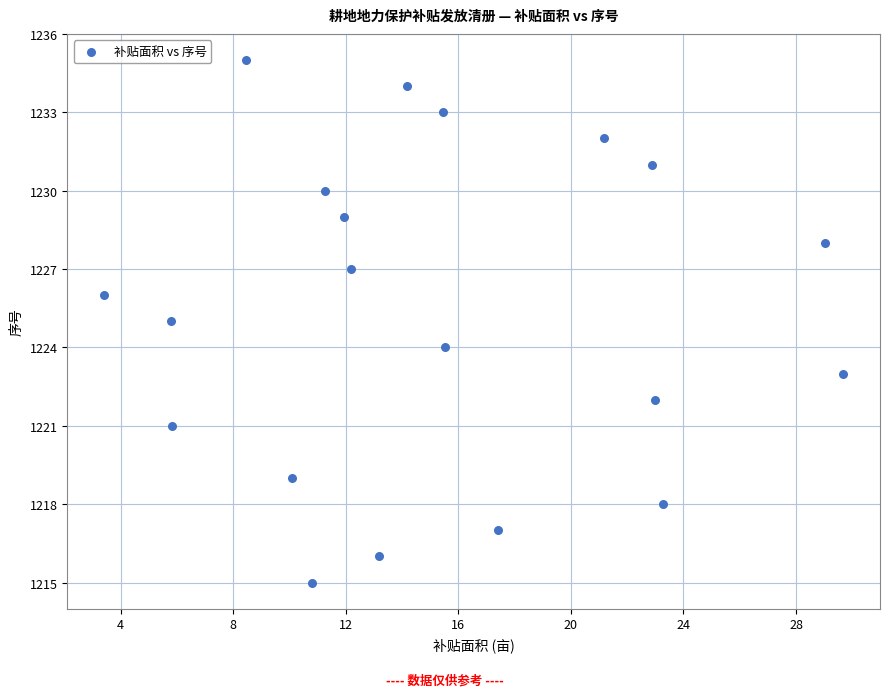

What is the range of Y values (max minus min)?

20